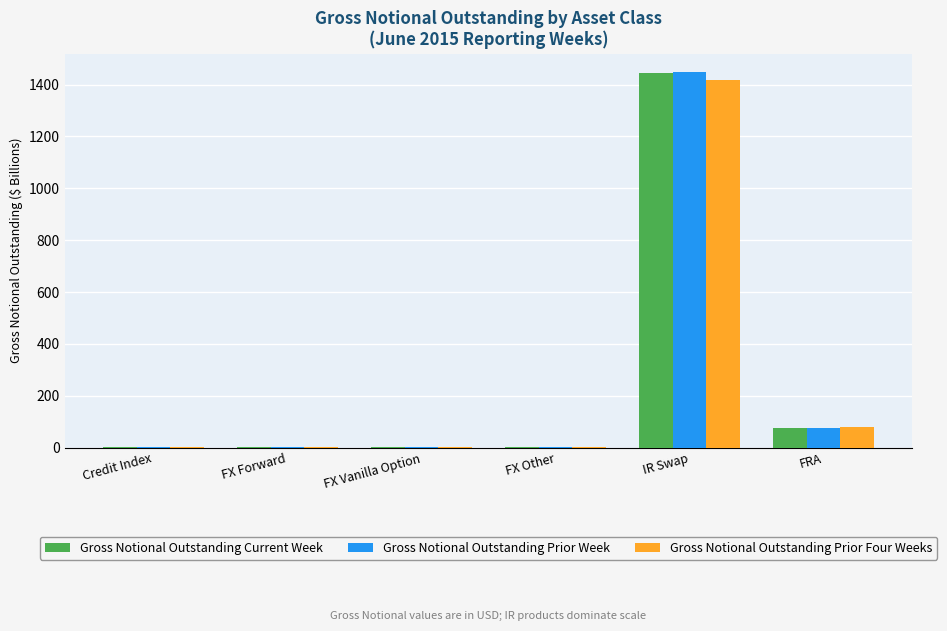

What is the sum of all Gross Notional Outstanding Prior Week values?

1528.0